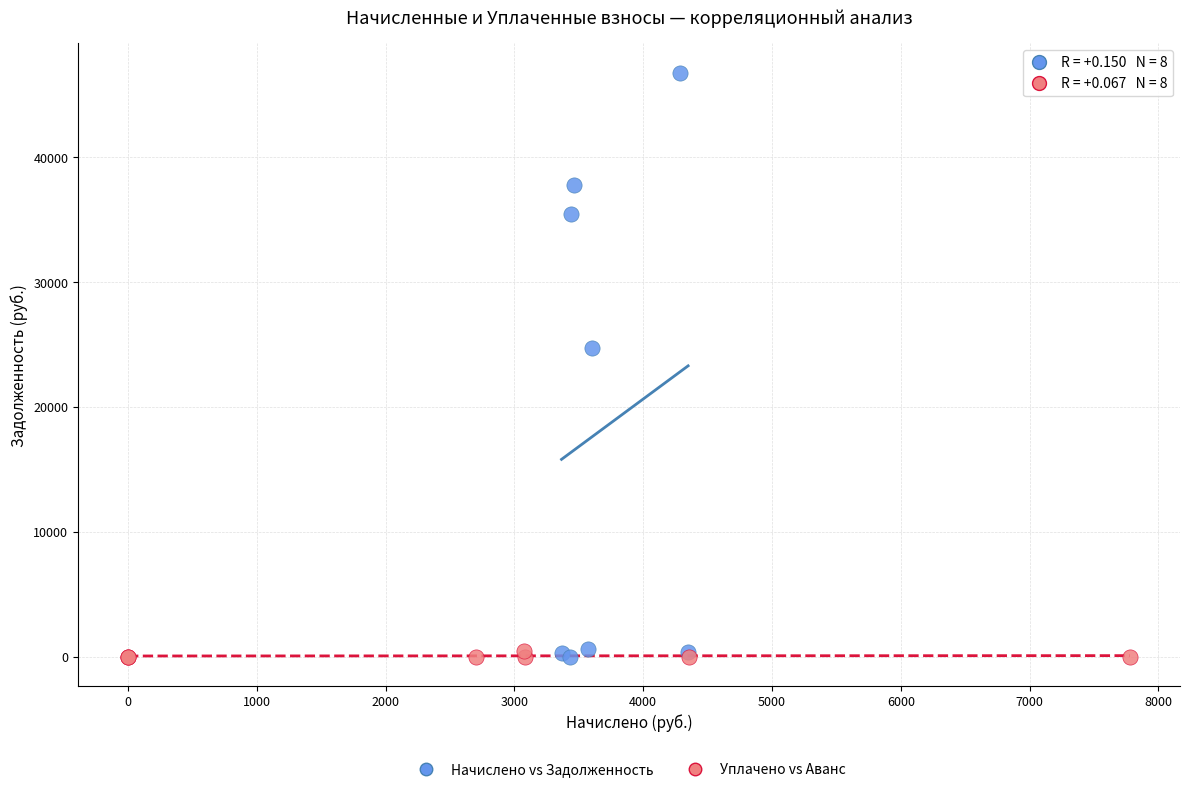

Which series contains the highest Y value?

Начислено vs Задолженность